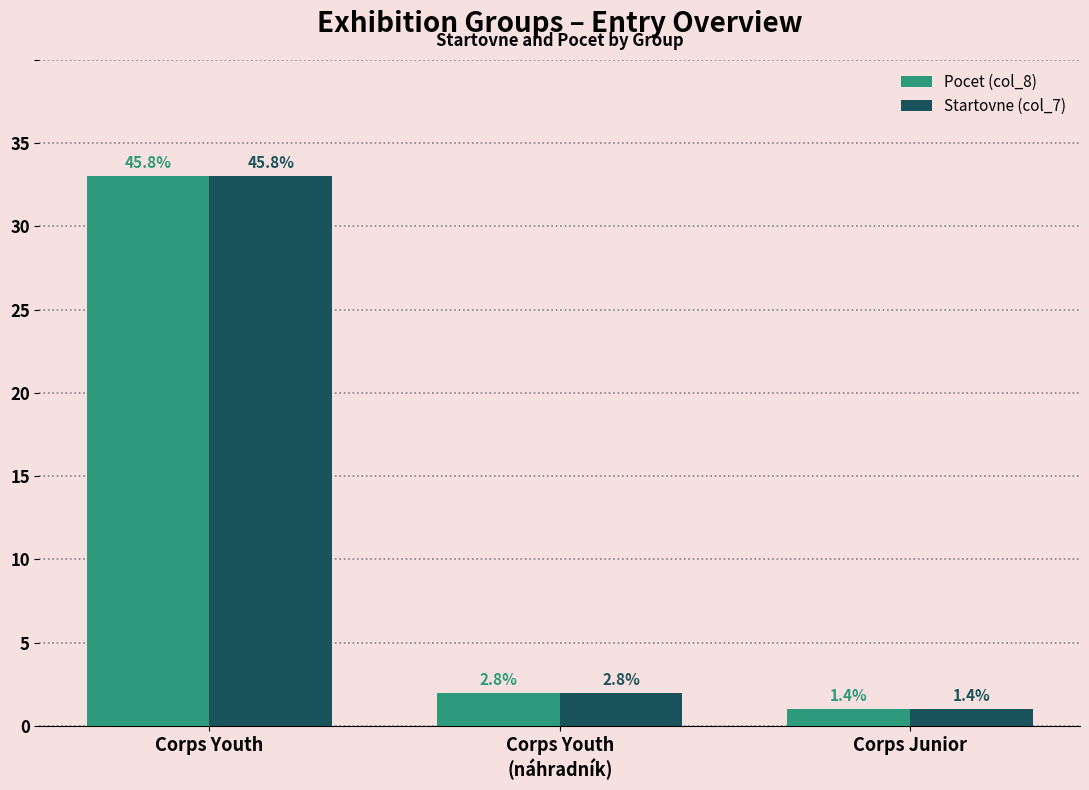

What are all the series names shown in the legend?

Pocet (col_8), Startovne (col_7)